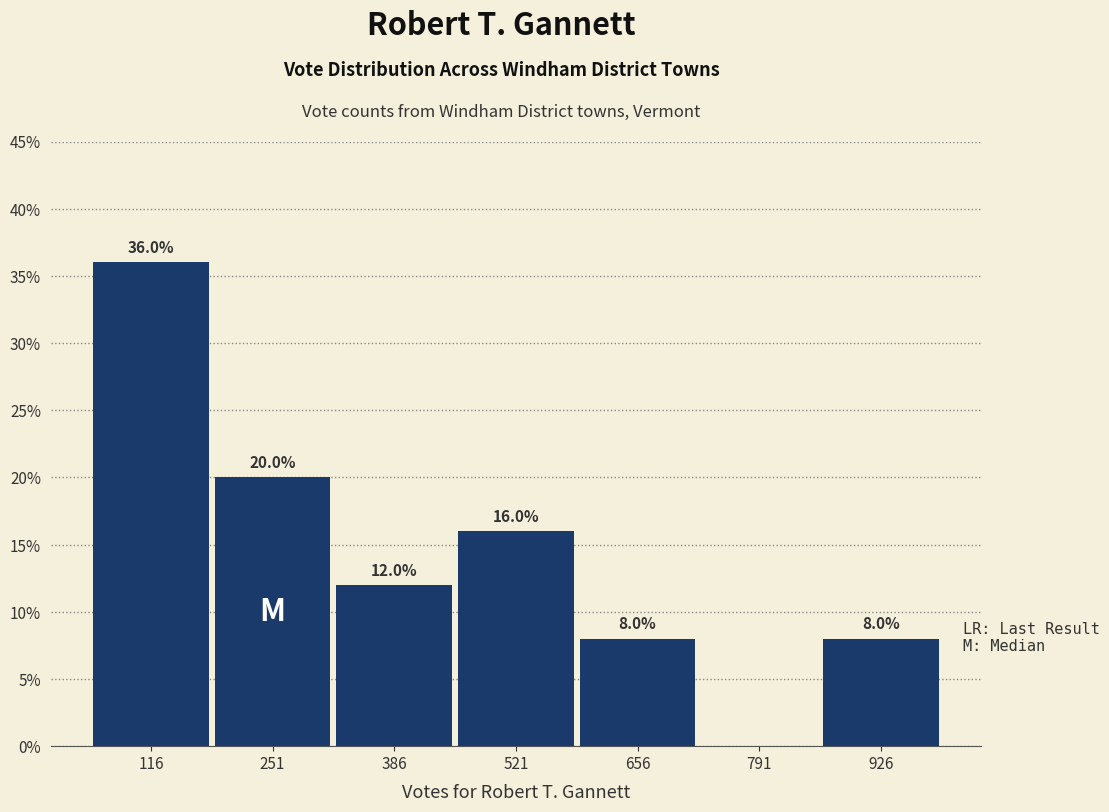

Over which range of the x-axis is the bar tallest?

40 to 180